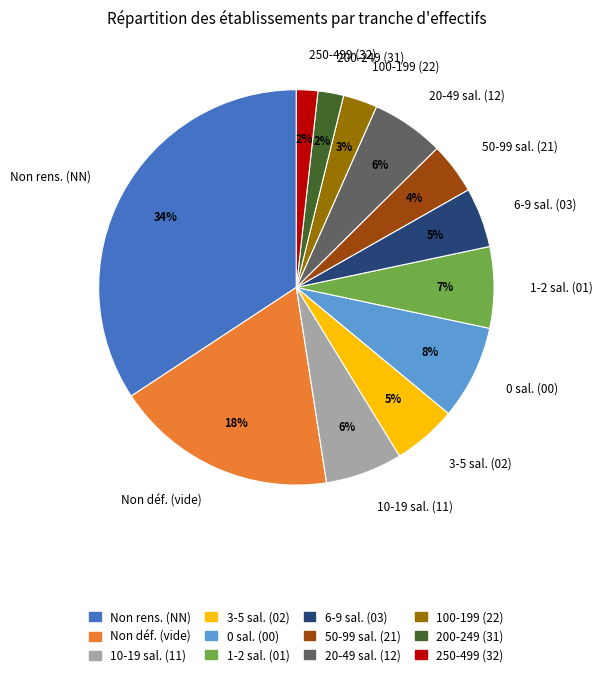

Count the number of slices in the pie.

12